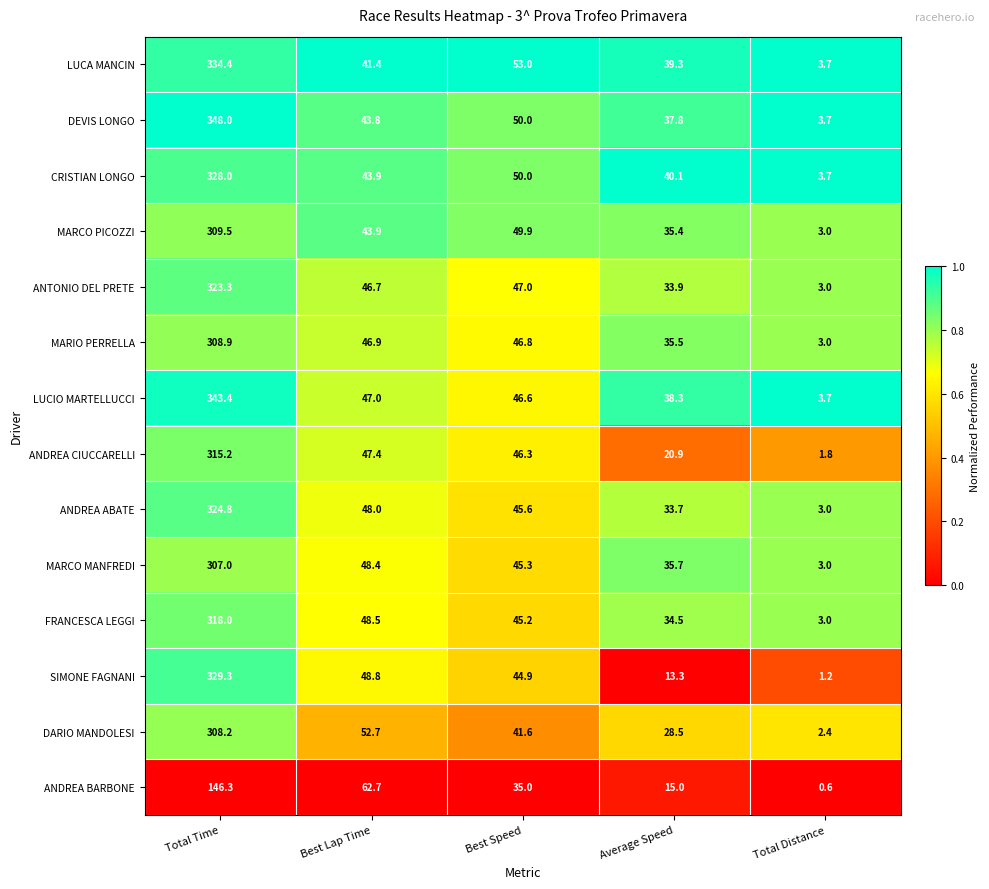

At Average Speed, list the series in order from largest to smallest.

CRISTIAN LONGO, LUCA MANCIN, LUCIO MARTELLUCCI, DEVIS LONGO, MARCO MANFREDI, MARIO PERRELLA, MARCO PICOZZI, FRANCESCA LEGGI, ANTONIO DEL PRETE, ANDREA ABATE, DARIO MANDOLESI, ANDREA CIUCCARELLI, ANDREA BARBONE, SIMONE FAGNANI